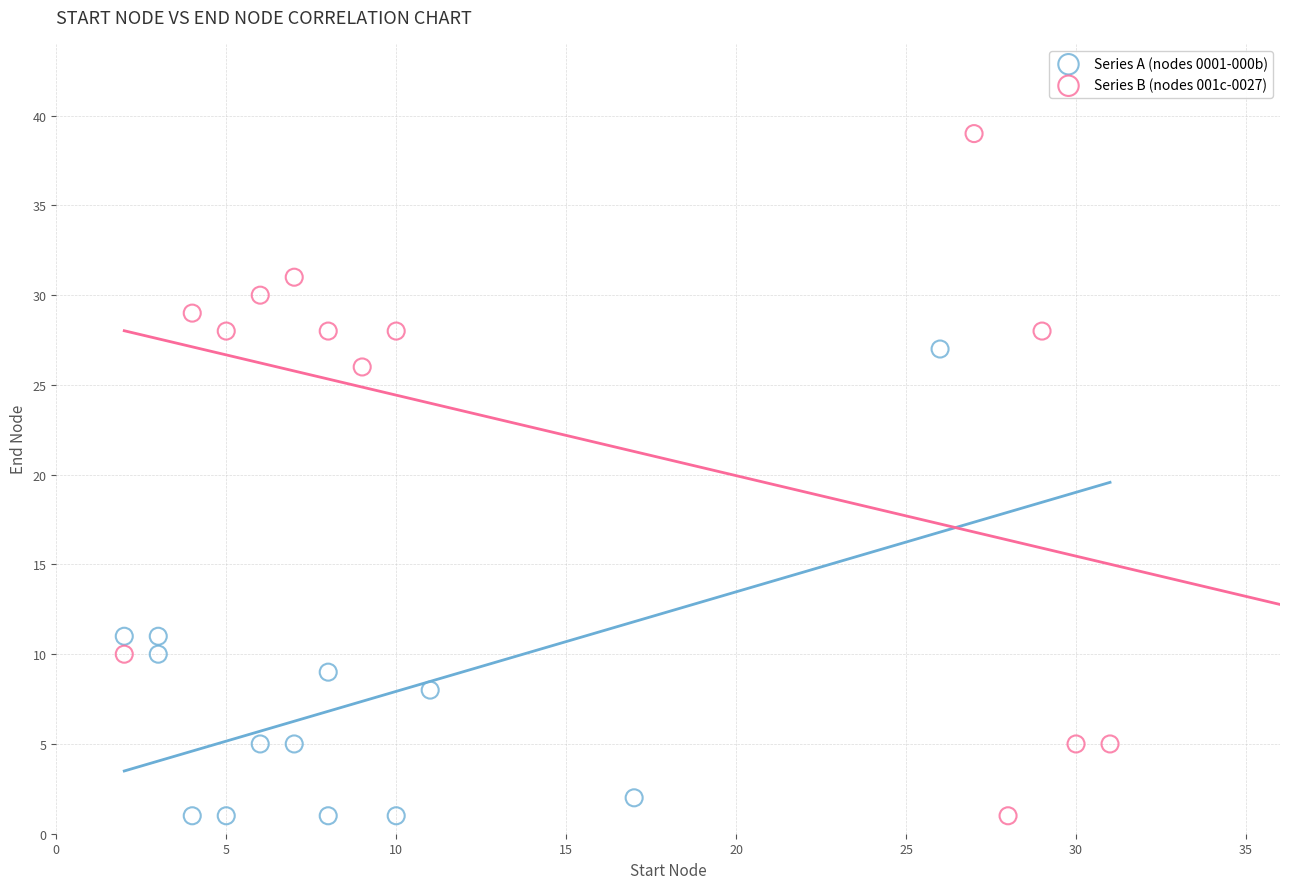

Which series contains the highest Y value?

Series B (nodes 001c-0027)